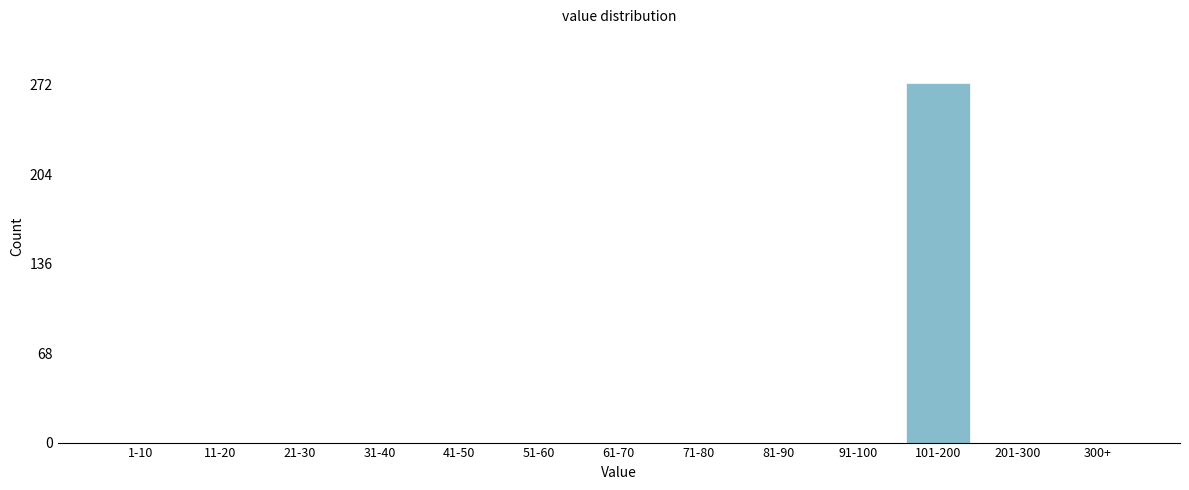

Reading right to left, what are all the values shown in this chart?

300+=0	201-300=0	101-200=273	91-100=0	81-90=0	71-80=0	61-70=0	51-60=0	41-50=0	31-40=0	21-30=0	11-20=0	1-10=0